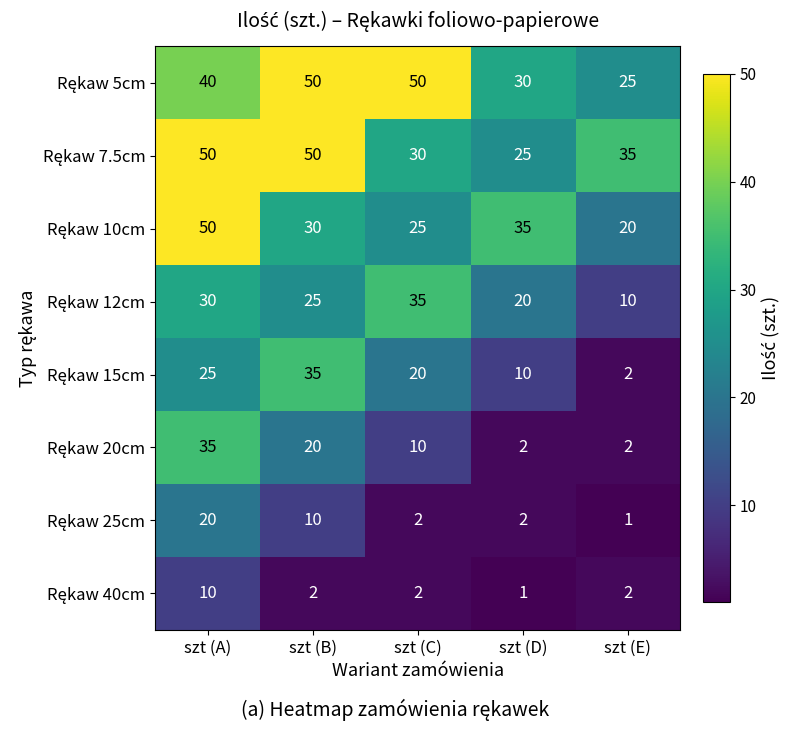

What is the spread (max minus min) of values at szt (D)?

34